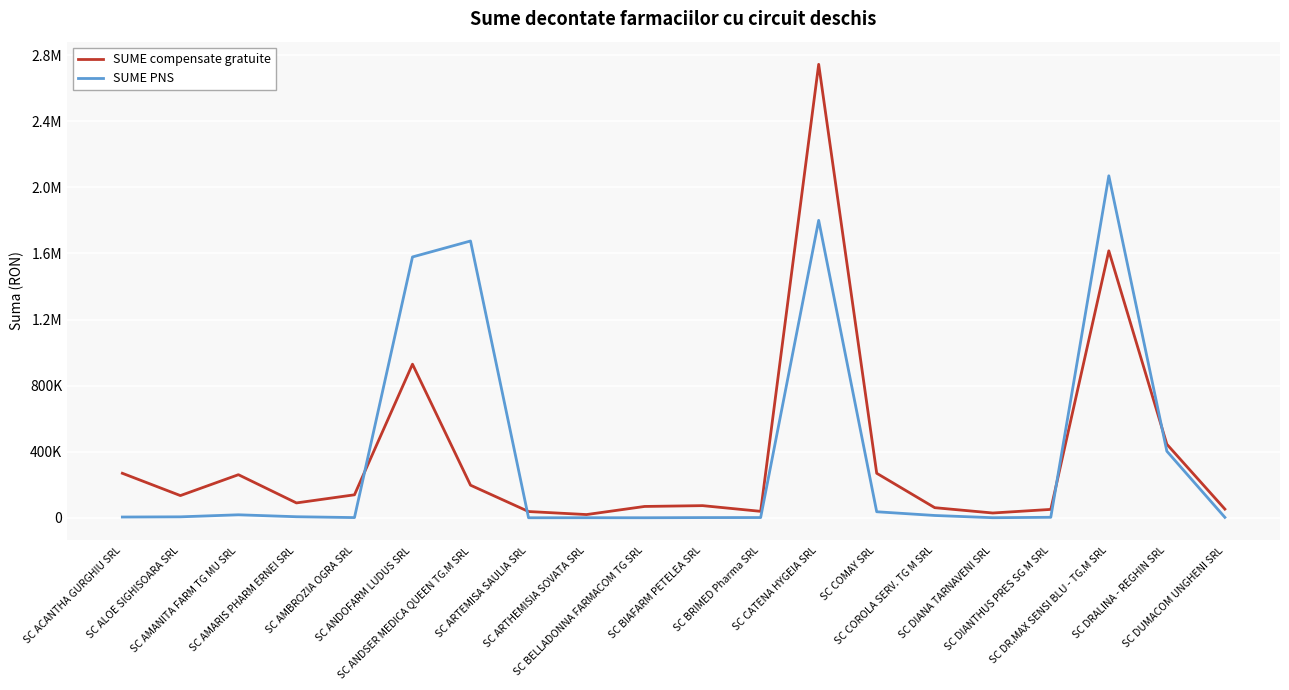

Is this an area chart (filled region under the line)?

No